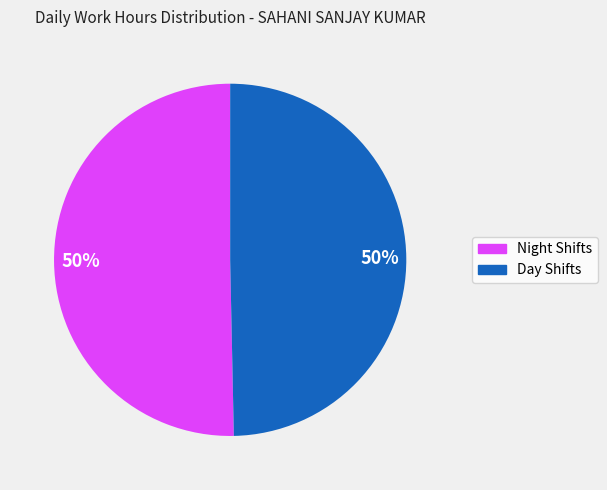

To the nearest percent, what is the average slice percentage?

50%